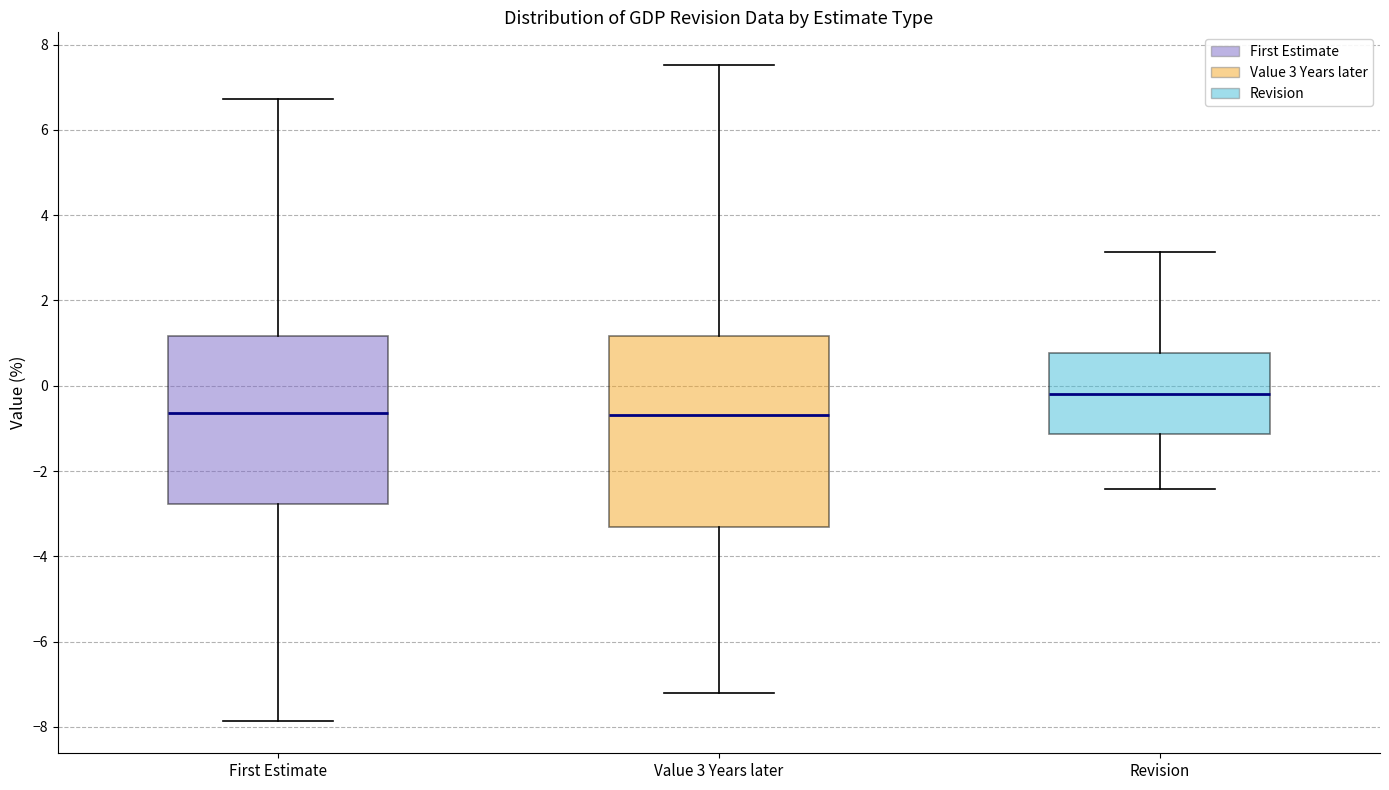

Reading left to right, read every box against the y-axis: the position of its median line, the range the box covers, and the ends of its whiskers. The values are not printed on the chart, so give them approximately, as read against the axis.

First Estimate: median -0.6, box -2.8 to 1.2, whiskers -7.8 to 6.8
Value 3 Years later: median -0.6, box -3.4 to 1.2, whiskers -7.2 to 7.6
Revision: median -0.2, box -1.2 to 0.8, whiskers -2.4 to 3.2